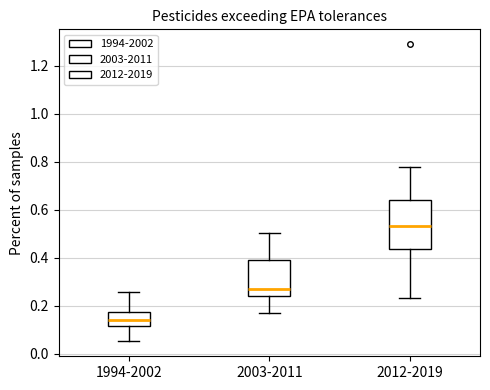

Comparing the boxes themselves (not the whiskers), which one is the tallest?

2012-2019